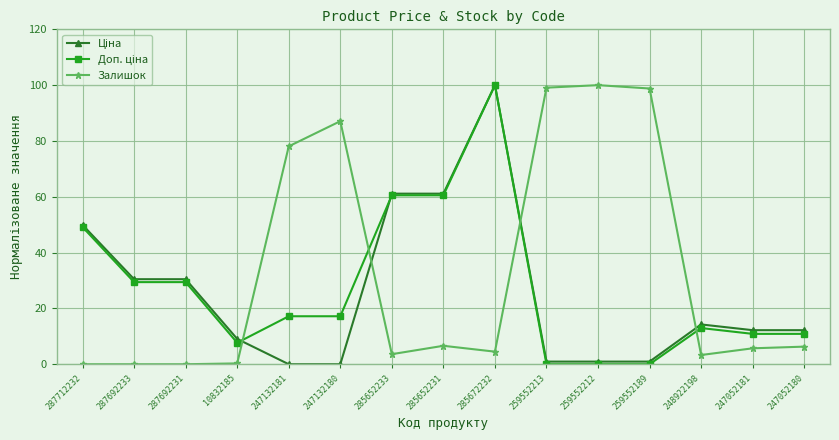

What position from the left is 285652233?

7